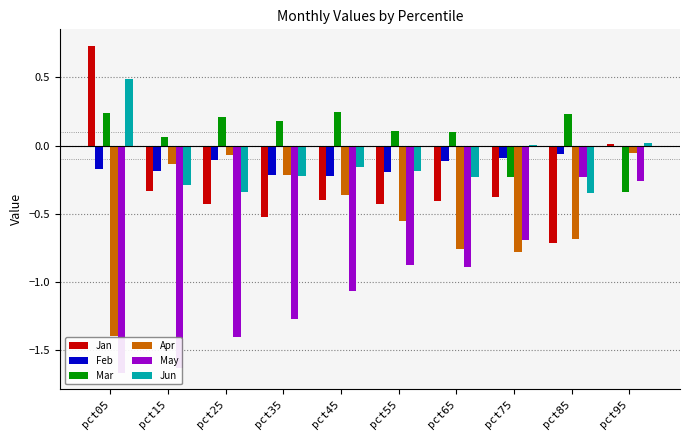

True or false: Apr has a value of -1.4 at pct75.

False